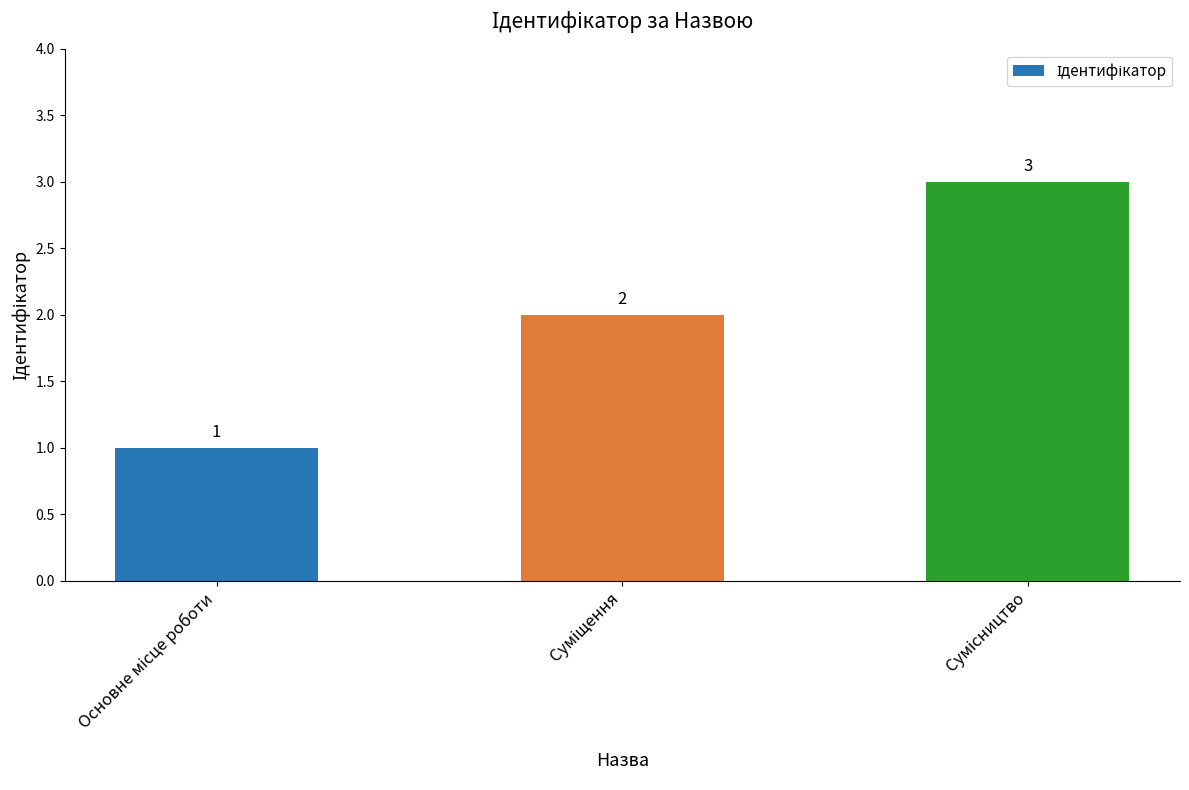

Count the values in the range 1 to 3.

3